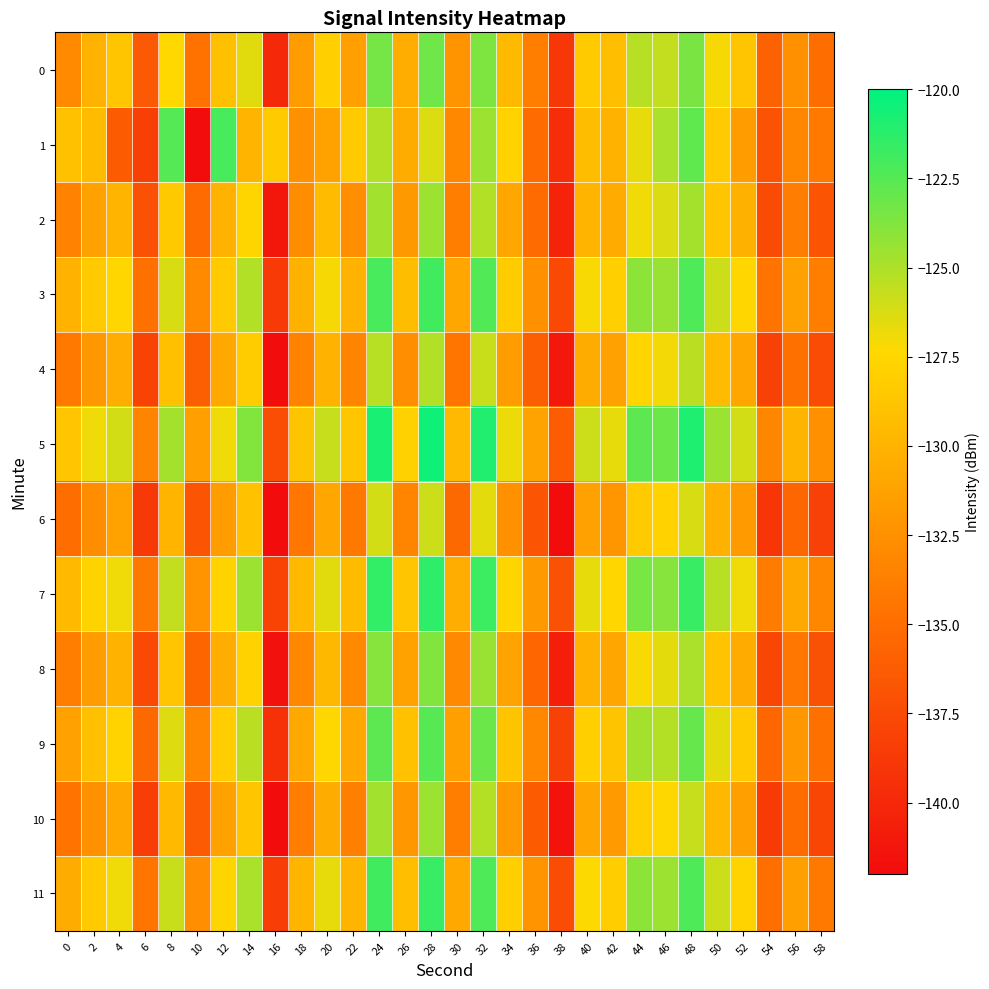

Reading left to right, list all the values displayed in this chart.

0: 0=-132.9	2=-130.1	4=-128.7	6=-136.5	8=-127.3	10=-134.7	12=-129.0	14=-126.4	16=-140.0	18=-131.6	20=-128.0	22=-131.3	24=-123.4	26=-130.5	28=-123.2	30=-132.2	32=-123.6	34=-129.5	36=-133.8	38=-138.8	40=-128.4	42=-129.1	44=-125.3	46=-125.6	48=-123.5	50=-127.1	52=-128.8	54=-135.8	56=-132.5	58=-135.0
1: 0=-129.0	2=-129.4	4=-136.3	6=-138.3	8=-122.4	10=-142.2	12=-122.1	14=-129.8	16=-128.3	18=-132.5	20=-131.2	22=-128.4	24=-125.1	26=-130.5	28=-126.3	30=-133.1	32=-124.5	34=-127.8	36=-135.2	38=-139.6	40=-129.3	42=-130.1	44=-126.7	46=-124.9	48=-122.8	50=-128.4	52=-131.6	54=-136.9	56=-133.2	58=-134.1
2: 0=-133.5	2=-131.2	4=-129.8	6=-137.1	8=-128.5	10=-135.2	12=-130.1	14=-127.6	16=-141.2	18=-132.8	20=-129.4	22=-132.6	24=-124.7	26=-131.9	28=-124.5	30=-133.8	32=-125.1	34=-130.9	36=-135.2	38=-140.3	40=-129.8	42=-130.6	44=-126.9	46=-126.3	48=-124.8	50=-128.7	52=-130.2	54=-137.5	56=-133.9	58=-136.7
3: 0=-130.1	2=-128.3	4=-127.5	6=-134.8	8=-126.2	10=-132.9	12=-128.4	14=-125.1	16=-138.6	18=-130.2	20=-127.1	22=-130.0	24=-122.1	26=-129.3	28=-121.9	30=-131.0	32=-122.4	34=-128.2	36=-132.5	38=-137.6	40=-127.2	42=-128.0	44=-124.1	46=-124.4	48=-122.3	50=-125.9	52=-127.5	54=-134.6	56=-131.3	58=-133.8
4: 0=-134.2	2=-132.0	4=-130.4	6=-138.0	8=-129.1	10=-136.0	12=-130.8	14=-128.2	16=-142.0	18=-133.5	20=-130.1	22=-133.3	24=-125.3	26=-132.6	28=-125.1	30=-134.5	32=-125.8	34=-131.6	36=-136.0	38=-141.1	40=-130.5	42=-131.3	44=-127.6	46=-127.0	48=-125.4	50=-129.4	52=-131.0	54=-138.2	56=-134.7	58=-137.4
5: 0=-128.7	2=-126.9	4=-126.1	6=-133.4	8=-124.8	10=-131.5	12=-126.9	14=-123.7	16=-137.2	18=-128.8	20=-125.7	22=-128.6	24=-120.7	26=-127.9	28=-120.5	30=-129.6	32=-121.0	34=-126.8	36=-131.1	38=-136.2	40=-125.9	42=-126.7	44=-122.7	46=-123.1	48=-120.9	50=-124.5	52=-126.1	54=-133.2	56=-129.9	58=-132.4
6: 0=-135.0	2=-132.8	4=-131.2	6=-138.8	8=-129.9	10=-136.8	12=-131.6	14=-129.0	16=-142.8	18=-134.3	20=-130.9	22=-134.1	24=-126.1	26=-133.4	28=-125.9	30=-135.3	32=-126.6	34=-132.4	36=-136.8	38=-141.9	40=-131.3	42=-132.1	44=-128.4	46=-127.8	48=-126.2	50=-130.2	52=-131.8	54=-139.0	56=-135.5	58=-138.2
7: 0=-129.5	2=-127.7	4=-126.9	6=-134.2	8=-125.6	10=-132.3	12=-127.7	14=-124.5	16=-138.0	18=-129.6	20=-126.5	22=-129.4	24=-121.5	26=-128.7	28=-121.3	30=-130.4	32=-121.8	34=-127.6	36=-131.9	38=-137.0	40=-126.7	42=-127.5	44=-123.5	46=-123.9	48=-121.7	50=-125.3	52=-126.9	54=-134.0	56=-130.7	58=-133.2
8: 0=-133.8	2=-131.6	4=-130.0	6=-137.6	8=-128.7	10=-135.6	12=-130.4	14=-127.8	16=-141.6	18=-133.1	20=-129.7	22=-132.9	24=-123.9	26=-131.2	28=-123.7	30=-133.0	32=-124.4	34=-131.1	36=-135.5	38=-140.7	40=-130.1	42=-130.9	44=-127.2	46=-126.6	48=-124.9	50=-128.9	52=-130.6	54=-137.8	56=-134.3	58=-137.0
9: 0=-131.3	2=-129.1	4=-127.7	6=-135.3	8=-126.4	10=-133.2	12=-128.1	14=-125.4	16=-139.3	18=-130.8	20=-127.4	22=-130.7	24=-122.7	26=-129.0	28=-122.5	30=-131.5	32=-123.1	34=-128.8	36=-133.1	38=-138.2	40=-128.0	42=-128.8	44=-124.8	46=-125.2	48=-123.0	50=-126.6	52=-128.3	54=-135.5	56=-132.0	58=-134.7
10: 0=-134.6	2=-132.4	4=-130.8	6=-138.4	8=-129.5	10=-136.4	12=-131.2	14=-128.6	16=-142.4	18=-133.9	20=-130.5	22=-133.7	24=-124.7	26=-132.0	28=-124.5	30=-133.8	32=-125.2	34=-131.9	36=-136.3	38=-141.5	40=-130.9	42=-131.7	44=-128.0	46=-127.4	48=-125.7	50=-129.7	52=-131.4	54=-138.6	56=-135.1	58=-137.8
11: 0=-130.5	2=-128.3	4=-126.9	6=-134.5	8=-125.8	10=-132.6	12=-127.6	14=-124.9	16=-138.4	18=-129.9	20=-126.7	22=-129.8	24=-121.9	26=-129.2	28=-121.7	30=-130.8	32=-122.3	34=-128.0	36=-132.3	38=-137.4	40=-127.3	42=-128.1	44=-124.1	46=-124.5	48=-122.3	50=-125.9	52=-127.7	54=-134.9	56=-131.4	58=-134.1